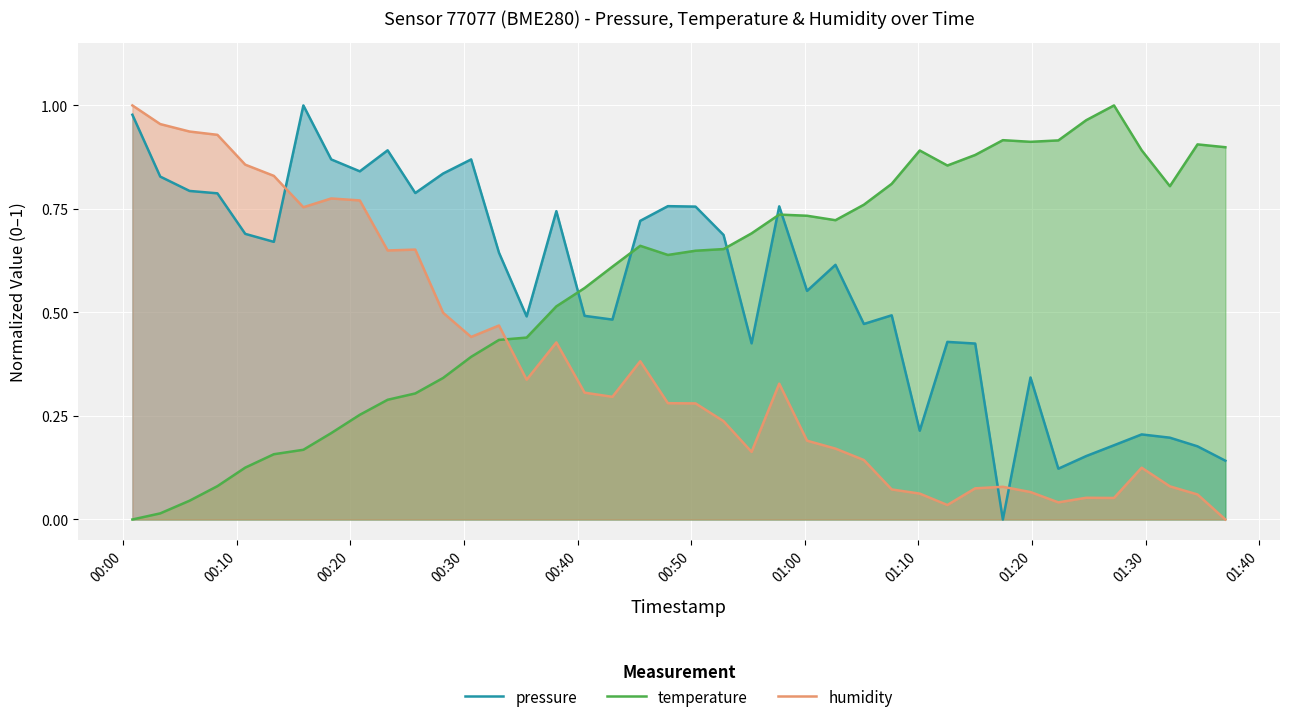

True or false: humidity and temperature cross at least once.

True